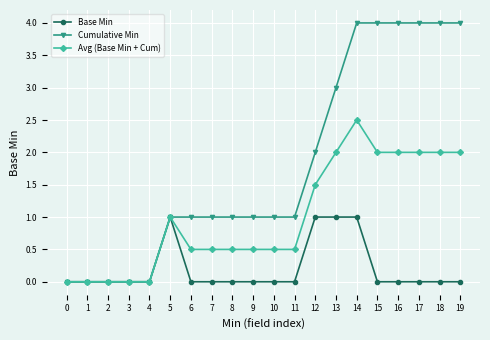

Reading right to left, transcribe all the data shown in this chart.

Base Min: 19=0.0	18=0.0	17=0.0	16=0.0	15=0.0	14=1.0	13=1.0	12=1.0	11=0.0	10=0.0	9=0.0	8=0.0	7=0.0	6=0.0	5=1.0	4=0.0	3=0.0	2=0.0	1=0.0	0=0.0
Cumulative Min: 19=4.0	18=4.0	17=4.0	16=4.0	15=4.0	14=4.0	13=3.0	12=2.0	11=1.0	10=1.0	9=1.0	8=1.0	7=1.0	6=1.0	5=1.0	4=0.0	3=0.0	2=0.0	1=0.0	0=0.0
Avg (Base Min + Cum): 19=2.0	18=2.0	17=2.0	16=2.0	15=2.0	14=2.5	13=2.0	12=1.5	11=0.5	10=0.5	9=0.5	8=0.5	7=0.5	6=0.5	5=1.0	4=0.0	3=0.0	2=0.0	1=0.0	0=0.0